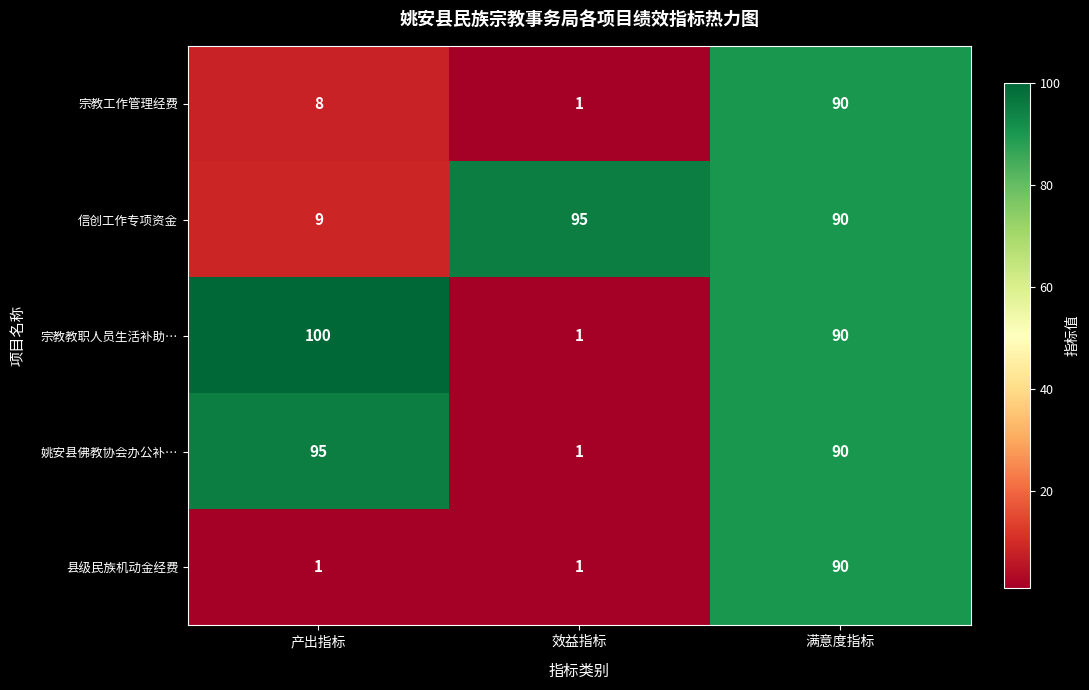

Rank the categories by 宗教教职人员生活补助… value from lowest to highest.

效益指标, 满意度指标, 产出指标